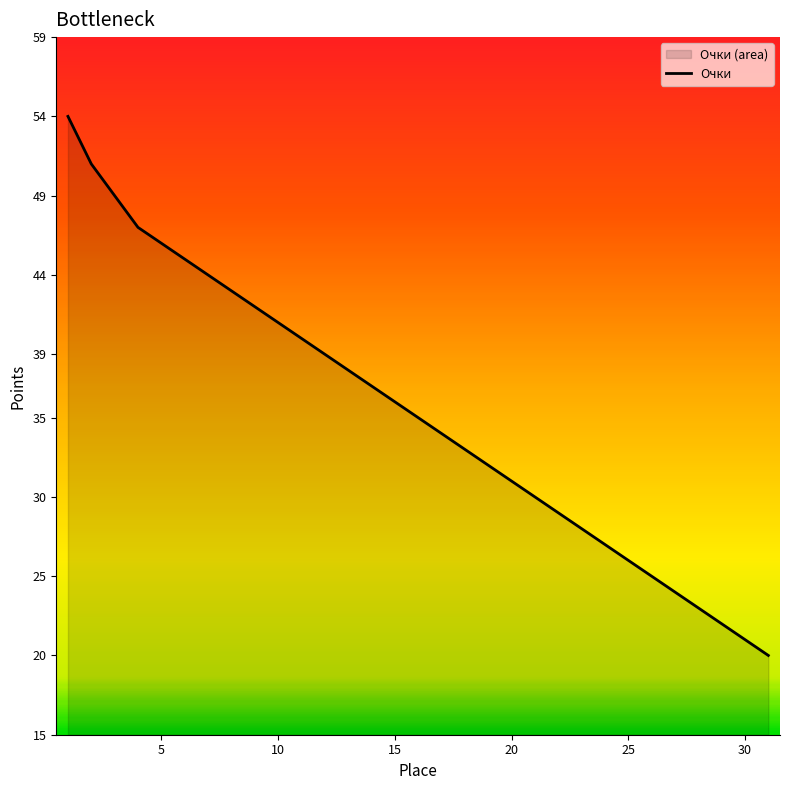

What is the sum of all values?

1092